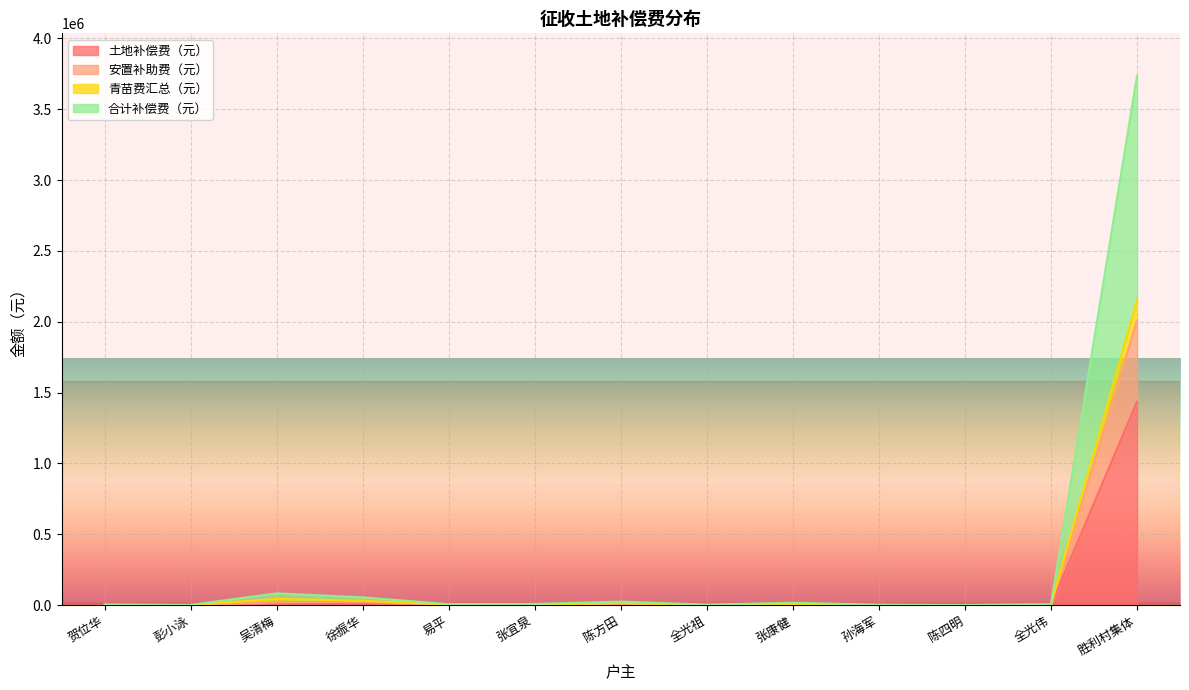

True or false: 安置补助费（元） and 合计补偿费（元） cross at least once.

False